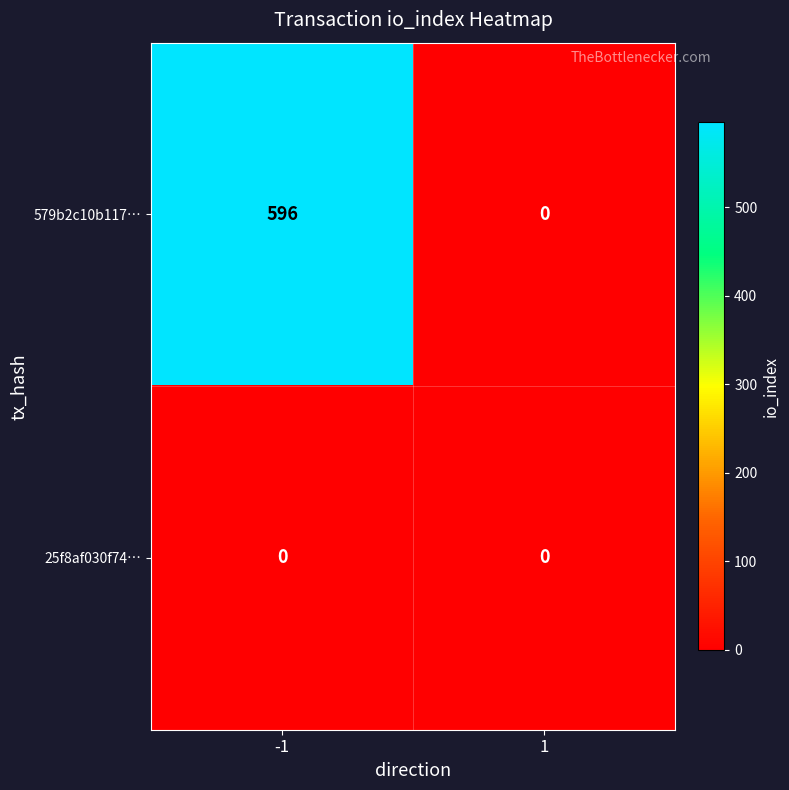

The value of 579b2c10b117… at -1 is 242. True or false?

False